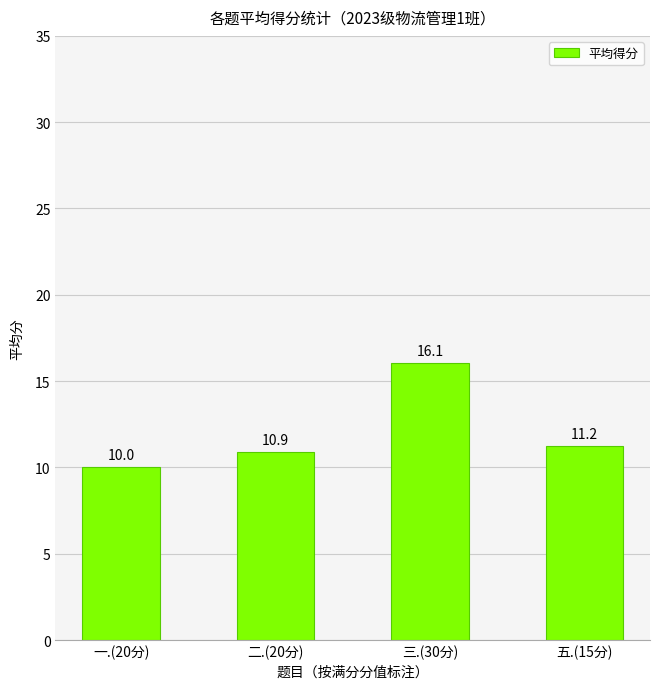

What position from the right is 三.(30分)?

2